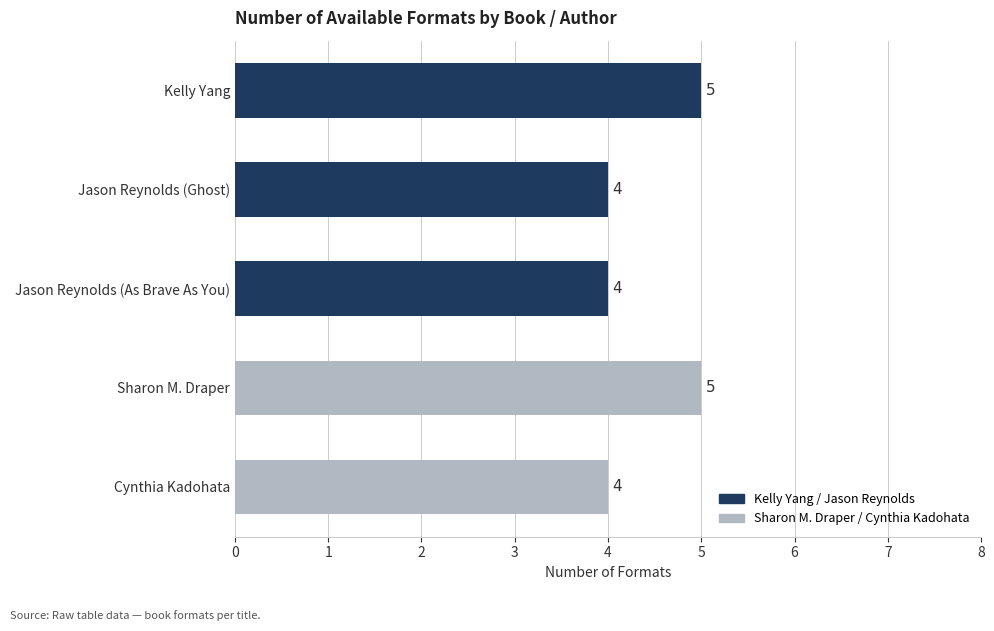

Reading top to bottom, extract all data points from this chart.

5	4	4	5	4